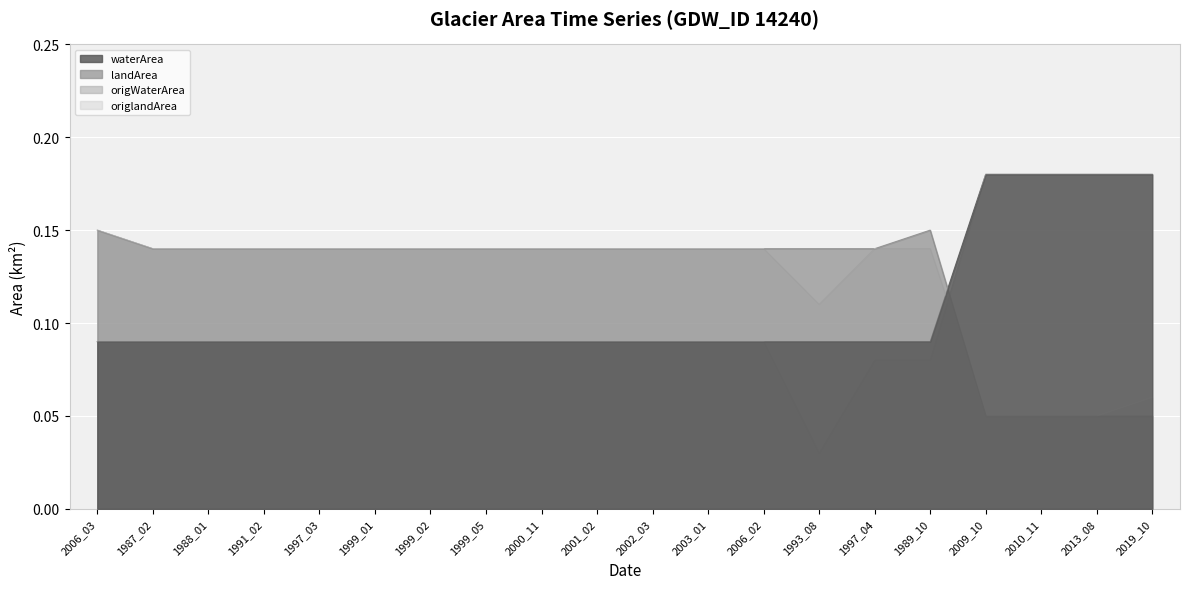

True or false: origlandArea has more than 2 interior local peaks.

False